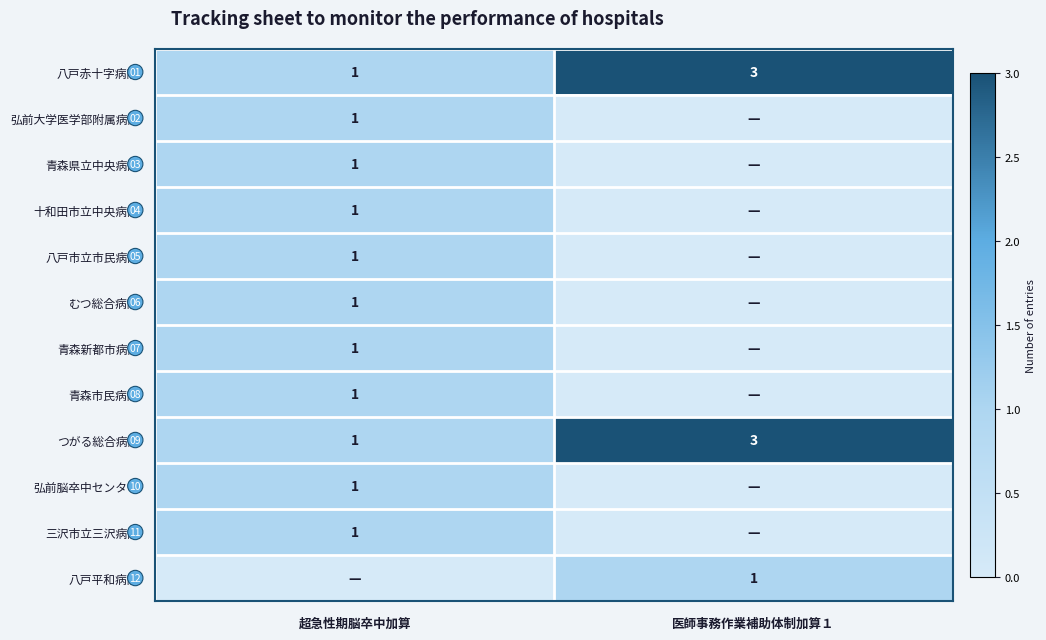

At which label does 八戸赤十字病院 reach its peak?

医師事務作業補助体制加算１